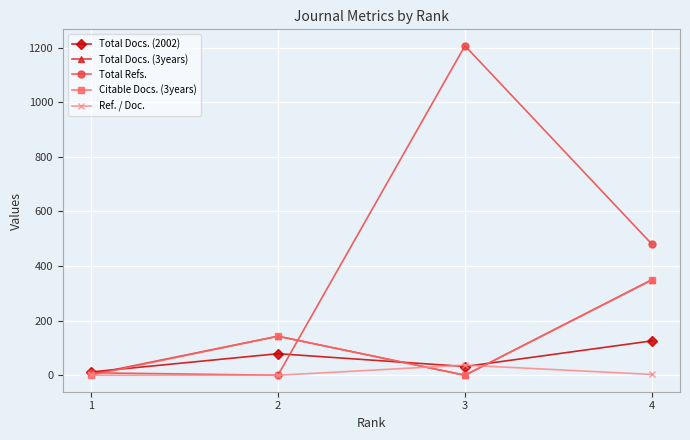

Between 2 and 4, which series saw the biggest shift?

Total Refs.